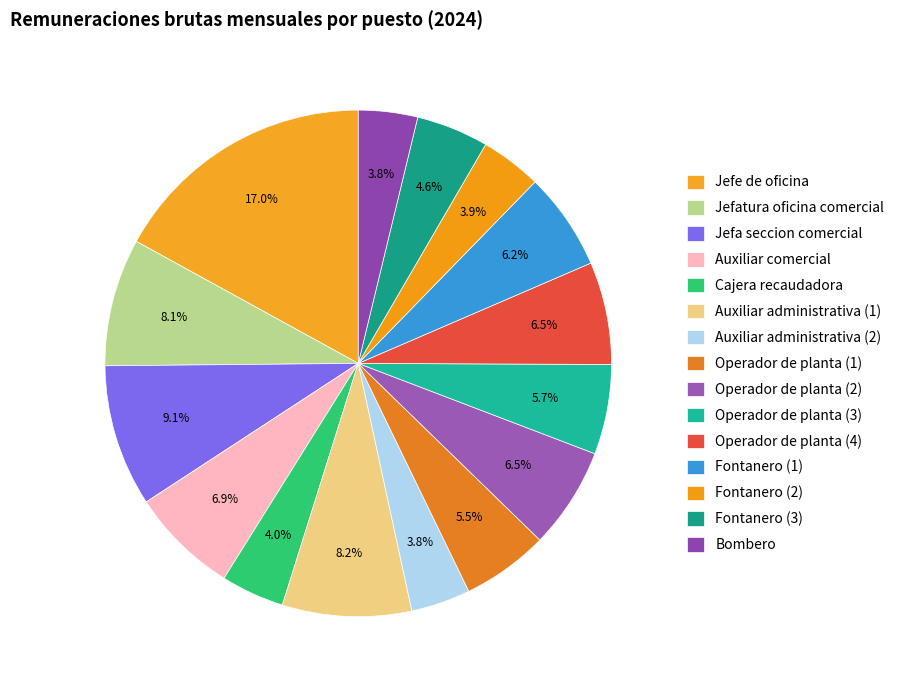

Does Auxiliar administrativa (2) represent more than half of the total?

No